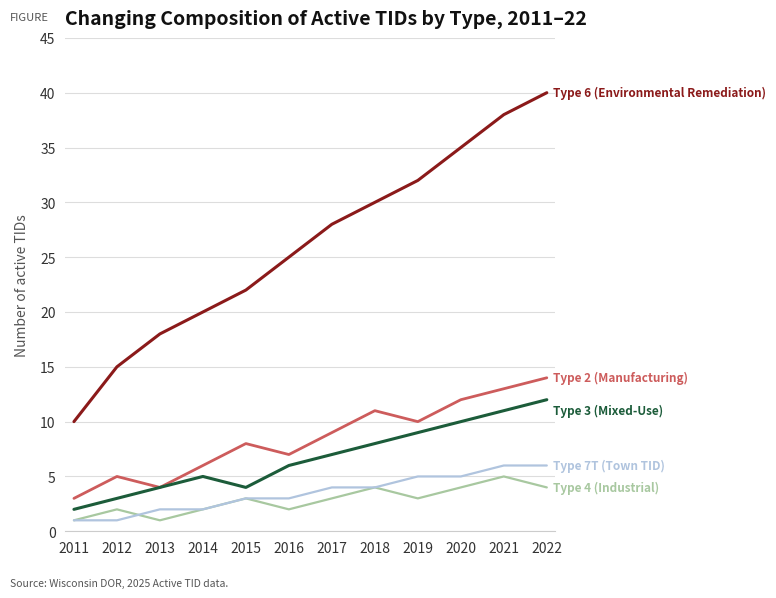

Reading right to left, transcribe all the data shown in this chart.

Type 2 (Manufacturing): 14	13	12	10	11	9	7	8	6	4	5	3
Type 3 (Mixed-Use): 12	11	10	9	8	7	6	4	5	4	3	2
Type 4 (Industrial): 4	5	4	3	4	3	2	3	2	1	2	1
Type 6 (Environmental Remediation): 40	38	35	32	30	28	25	22	20	18	15	10
Type 7T (Town TID): 6	6	5	5	4	4	3	3	2	2	1	1